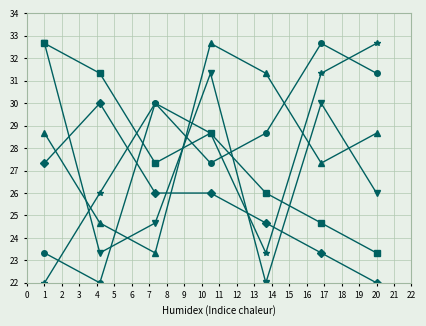

What is the minimum value shown in the chart?

22.0